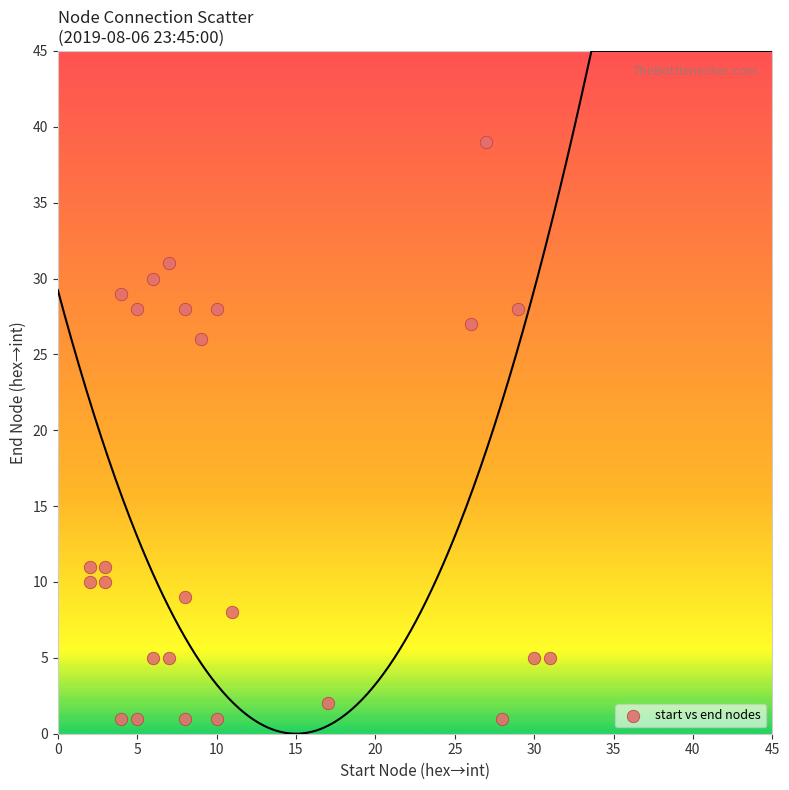

What is the range of X values (max minus min)?

29